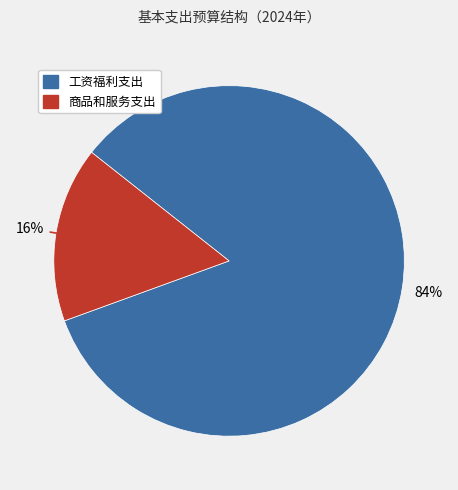

Is there a majority slice in this chart?

Yes